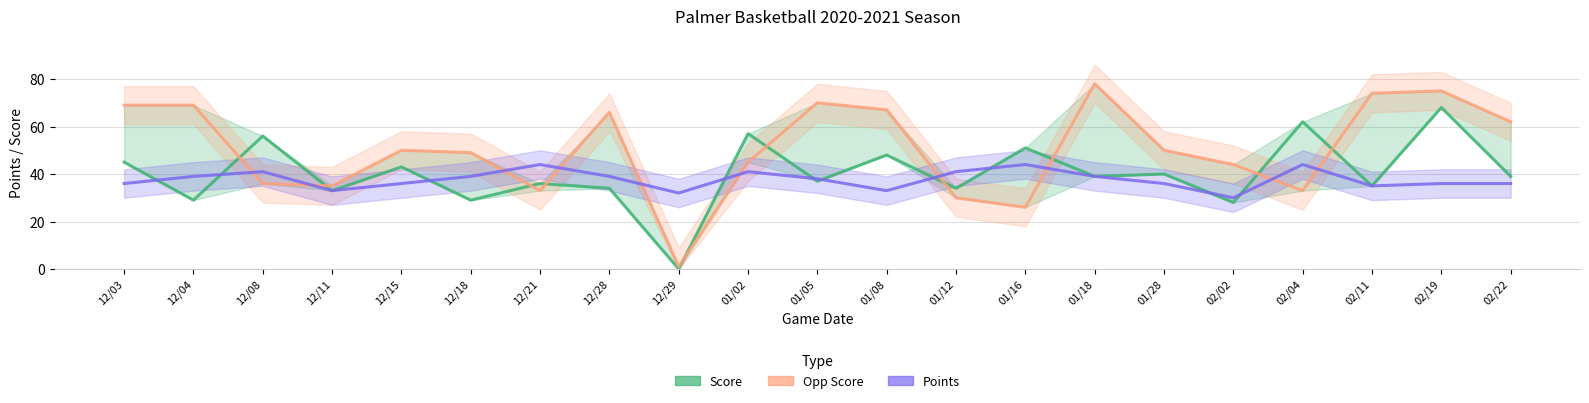

Rank the series at 01/28 from highest to lowest value.

Opp Score, Score, Points